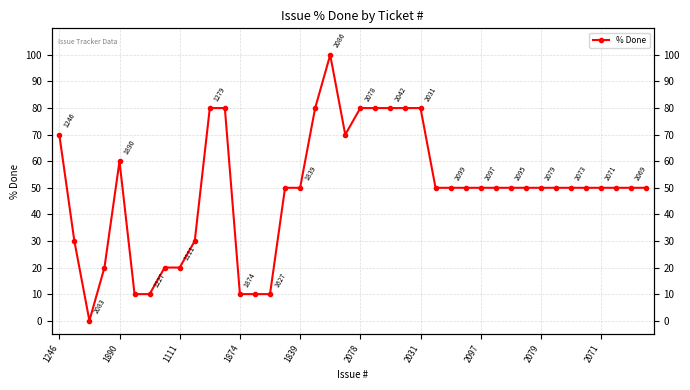

Reading left to right, extract all data points from this chart.

70	30	0	20	60	10	10	20	20	30	80	80	10	10	10	50	50	80	100	70	80	80	80	80	80	50	50	50	50	50	50	50	50	50	50	50	50	50	50	50